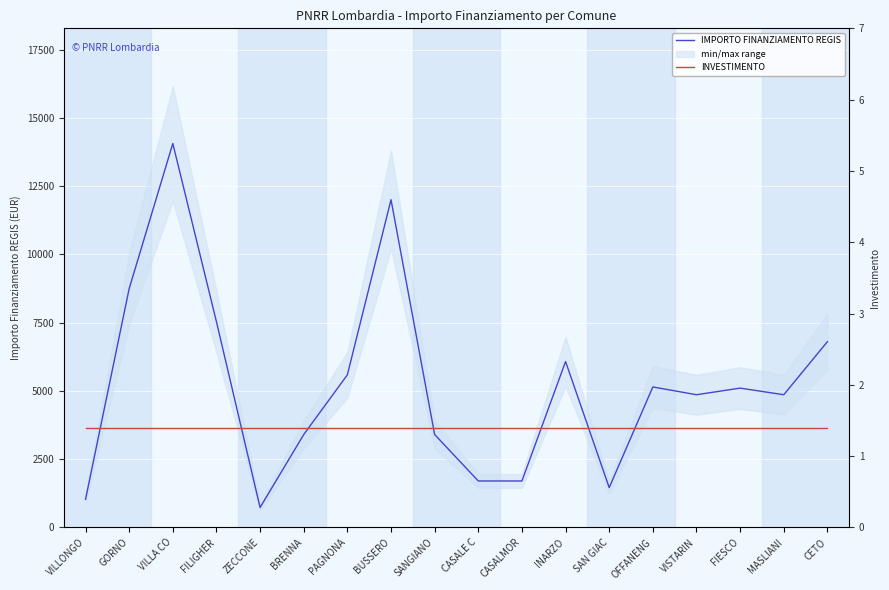

What position from the right is FILIGHER?

15